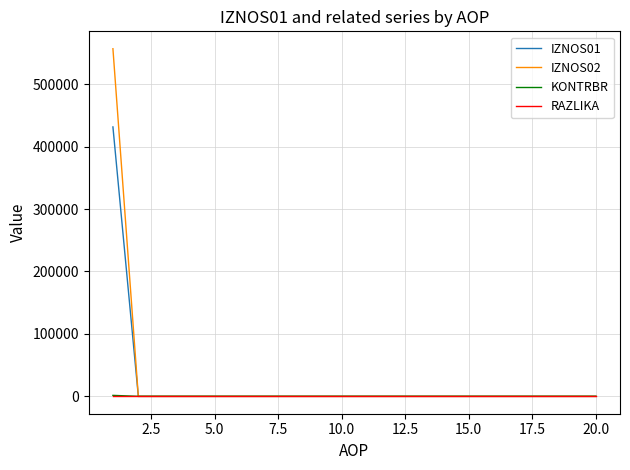

Does the chart have visible grid lines?

Yes